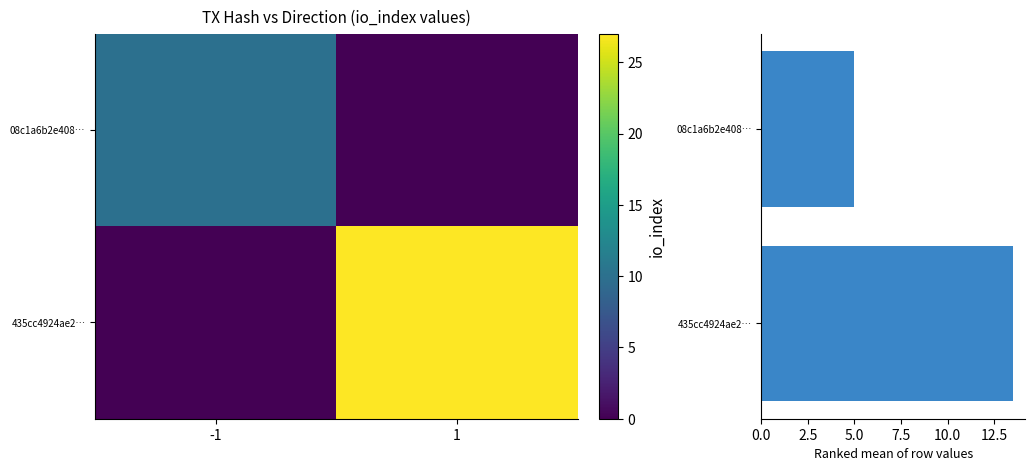

Where does the Row mean io_index series first go above 13?

435cc4924ae2…